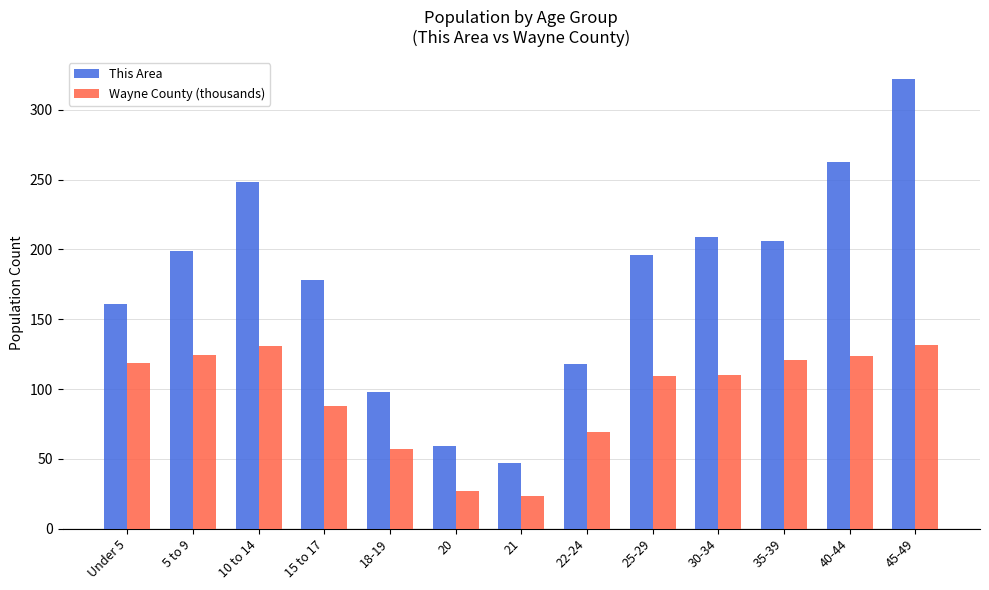

Between 10 to 14 and 25-29, which series saw the biggest shift?

This Area